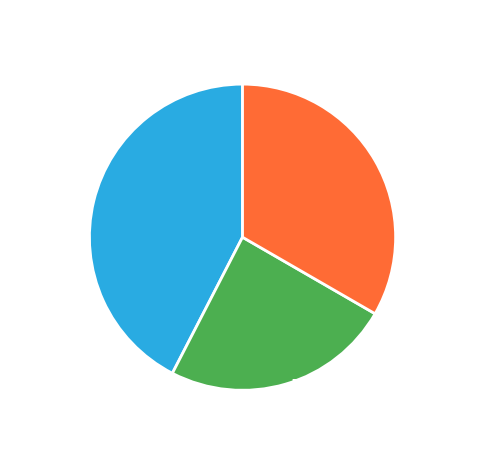

Combined, what portion of the pie is up and -?

75.8%